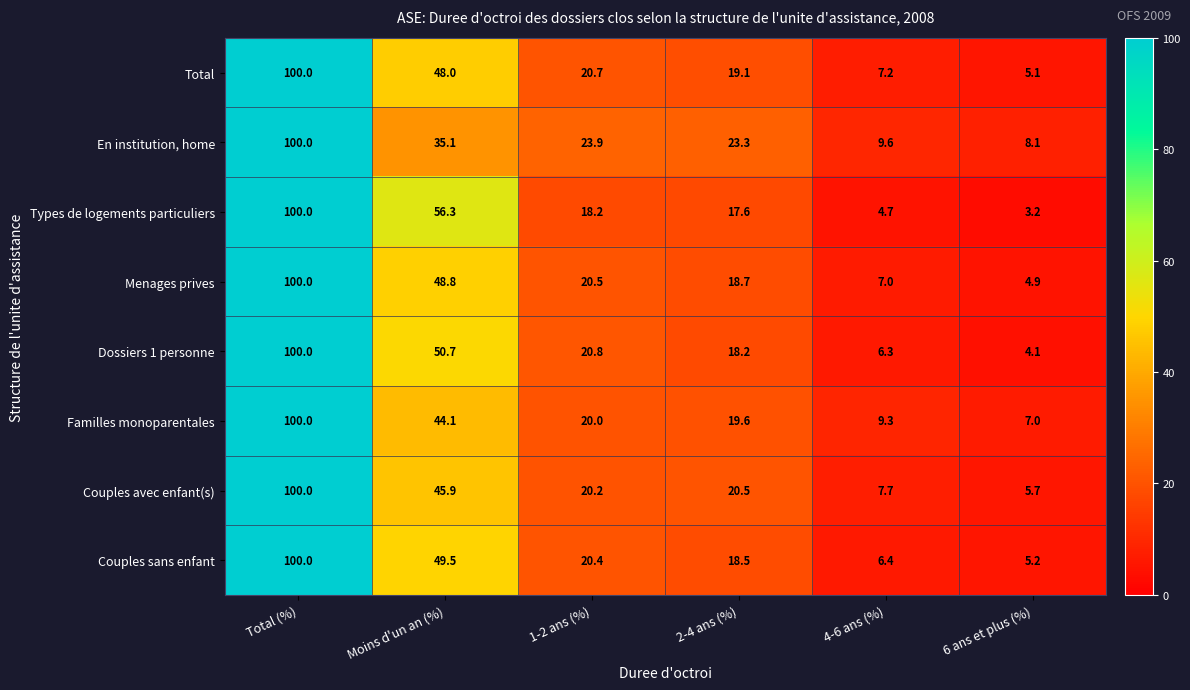

At which category does the chart reach its peak across all series?

Total (%)